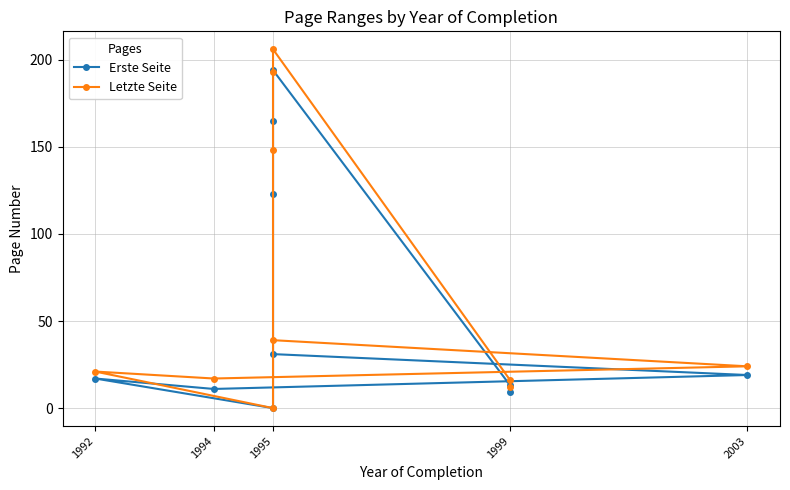

What are all the series names shown in the legend?

Erste Seite, Letzte Seite